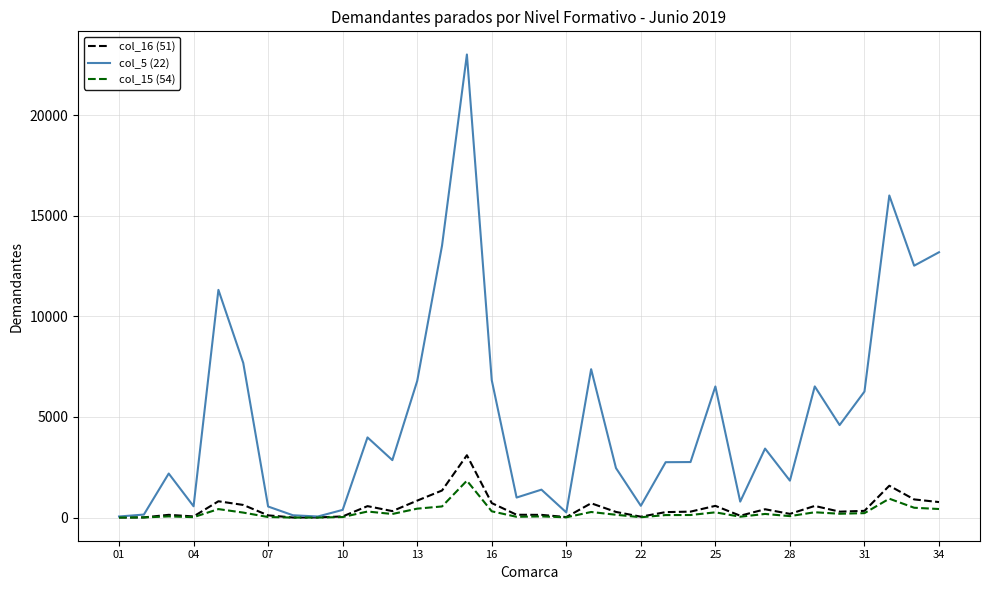

Which series has the largest range (max minus min)?

col_5 (22)